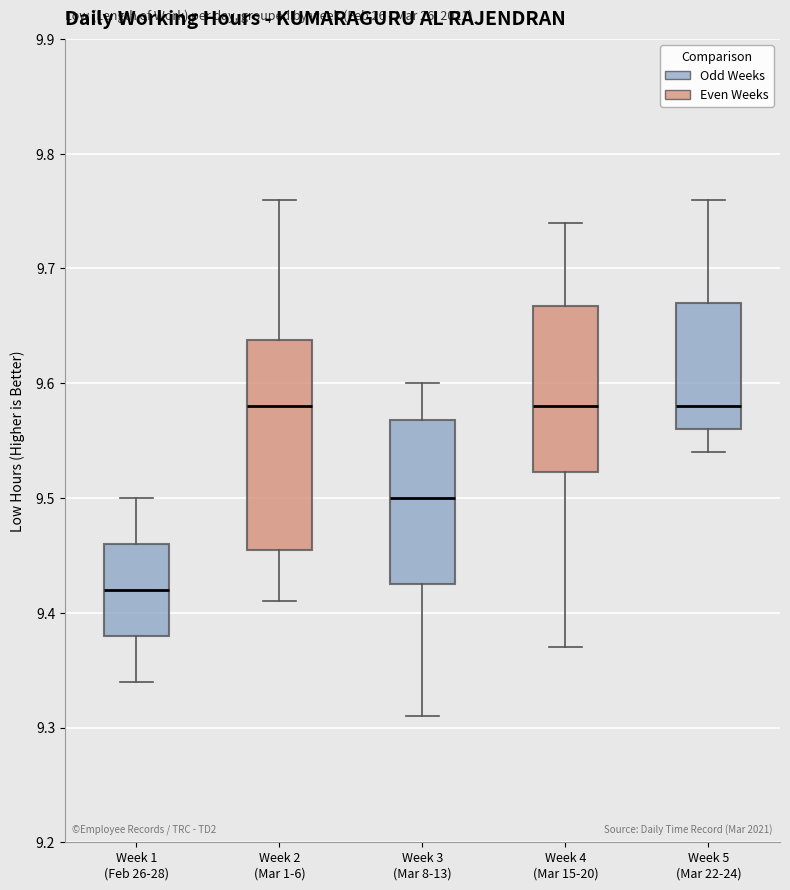

Where does the lower whisker of the box for Week 2 (Mar 1-6) end on the y-axis? The values are not printed on the chart, so give them approximately, as read against the axis.

9.41